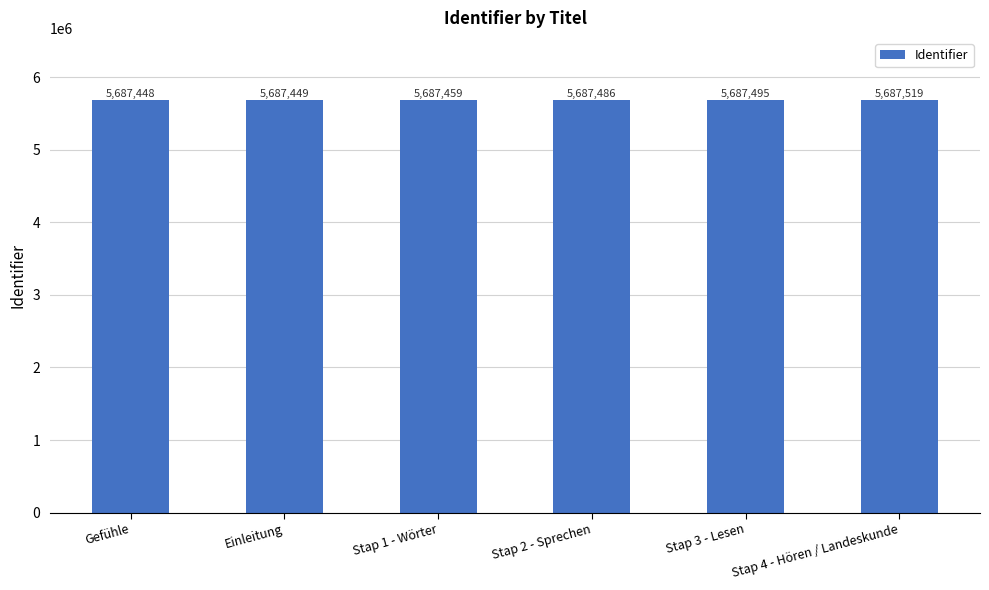

What is the sum of the values at Stap 2 - Sprechen and Einleitung?

11374935